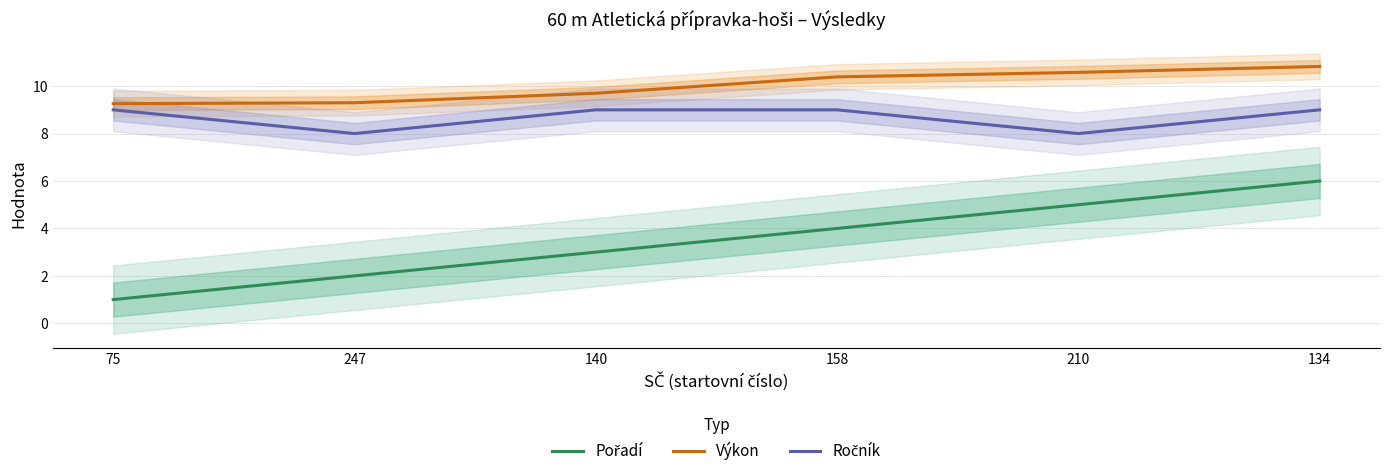

What is the sum of the Pořadí values at 75 and 134?

7.0